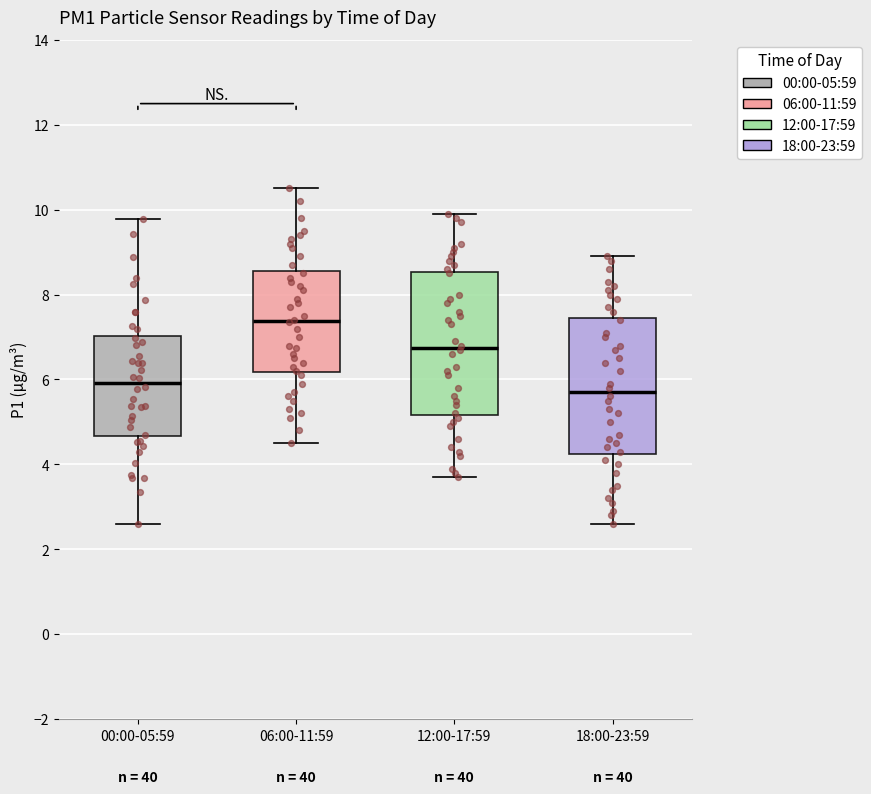

Reading left to right, transcribe this box plot: for each box, give where its median line is, the range the box spans, and where its two whiskers end, as read against the y-axis. The values are not printed on the chart, so give them approximately, as read against the axis.

00:00-05:59: median 6.0, box 4.6 to 7.0, whiskers 2.6 to 9.8
06:00-11:59: median 7.4, box 6.2 to 8.6, whiskers 4.6 to 10.6
12:00-17:59: median 6.8, box 5.2 to 8.6, whiskers 3.8 to 10.0
18:00-23:59: median 5.8, box 4.2 to 7.4, whiskers 2.6 to 9.0